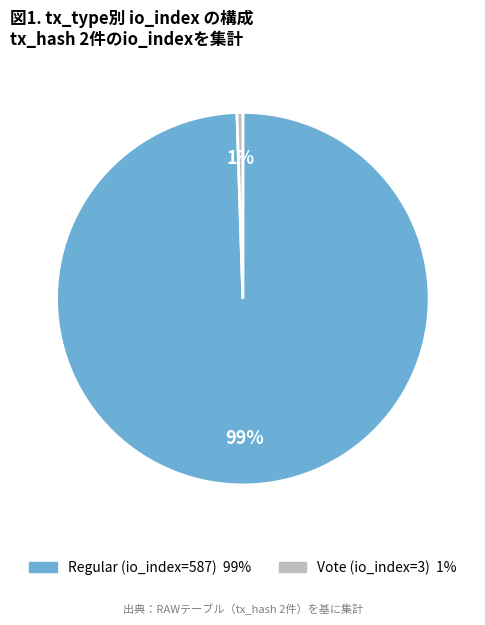

The Vote (io_index=3) slice represents 7% of the pie. True or false?

False